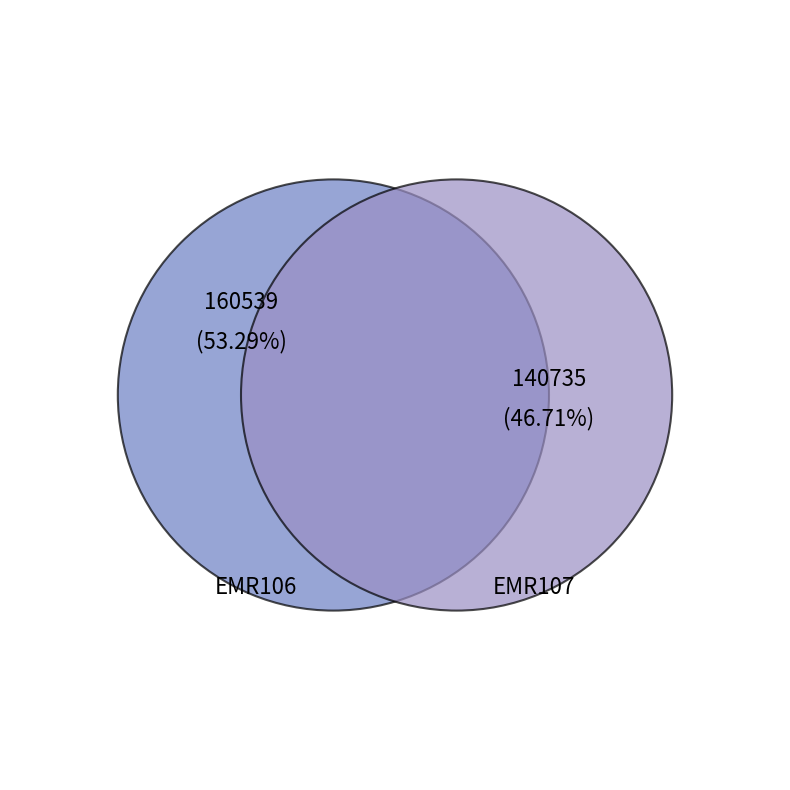

Is there a majority slice in this chart?

Yes